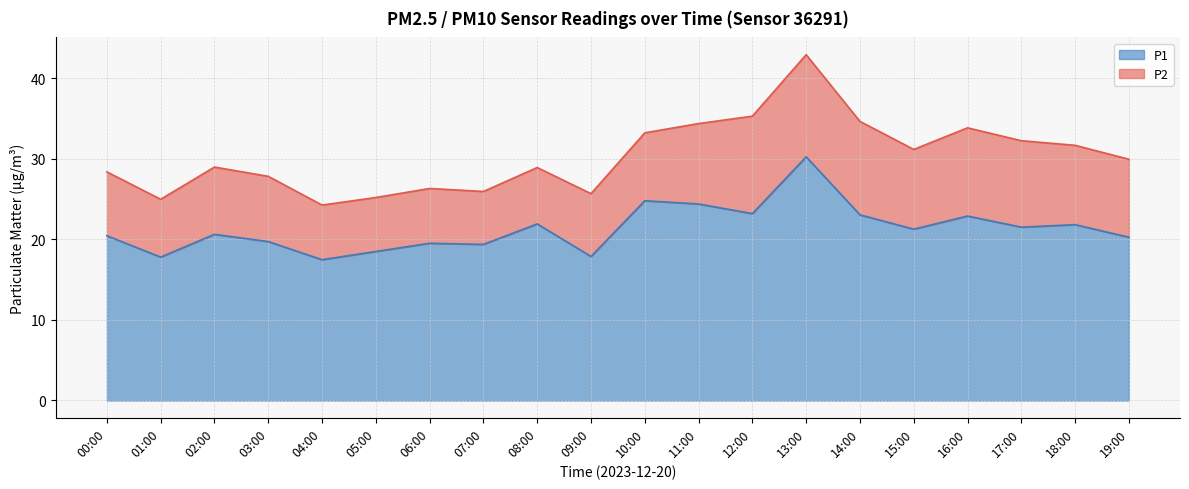

What is the change in value from 08:00 to 14:00?

+1.1